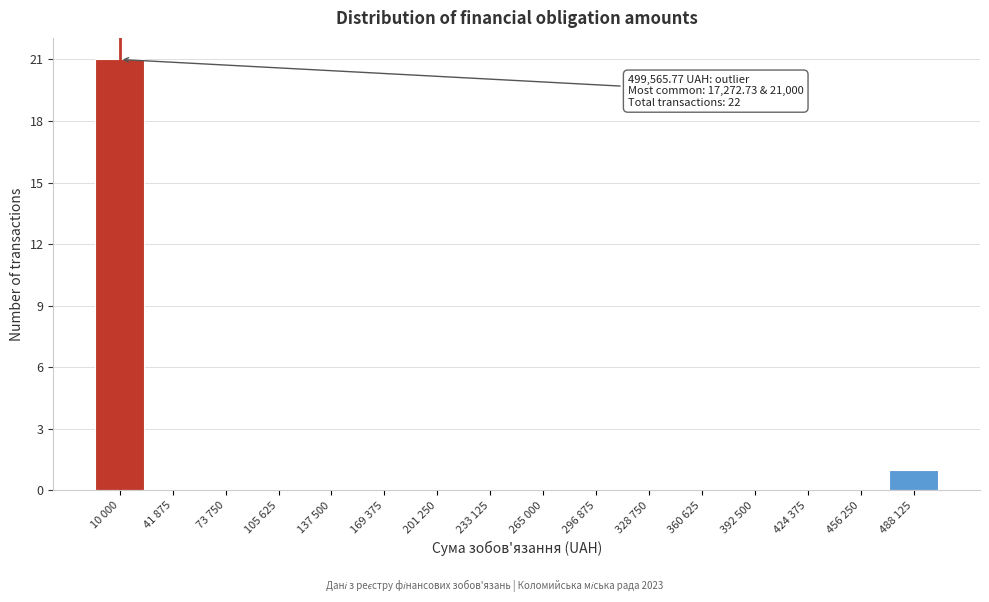

Reading left to right, transcribe all the data shown in this chart.

10 000=21	41 875=0	73 750=0	105 625=0	137 500=0	169 375=0	201 250=0	233 125=0	265 000=0	296 875=0	328 750=0	360 625=0	392 500=0	424 375=0	456 250=0	488 125=1